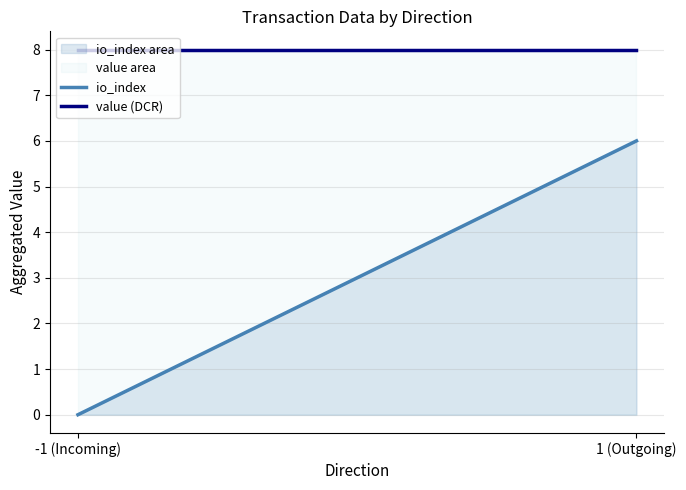

Is the value of value (DCR) at 1 (Outgoing) greater than the value of io_index at -1 (Incoming)?

Yes